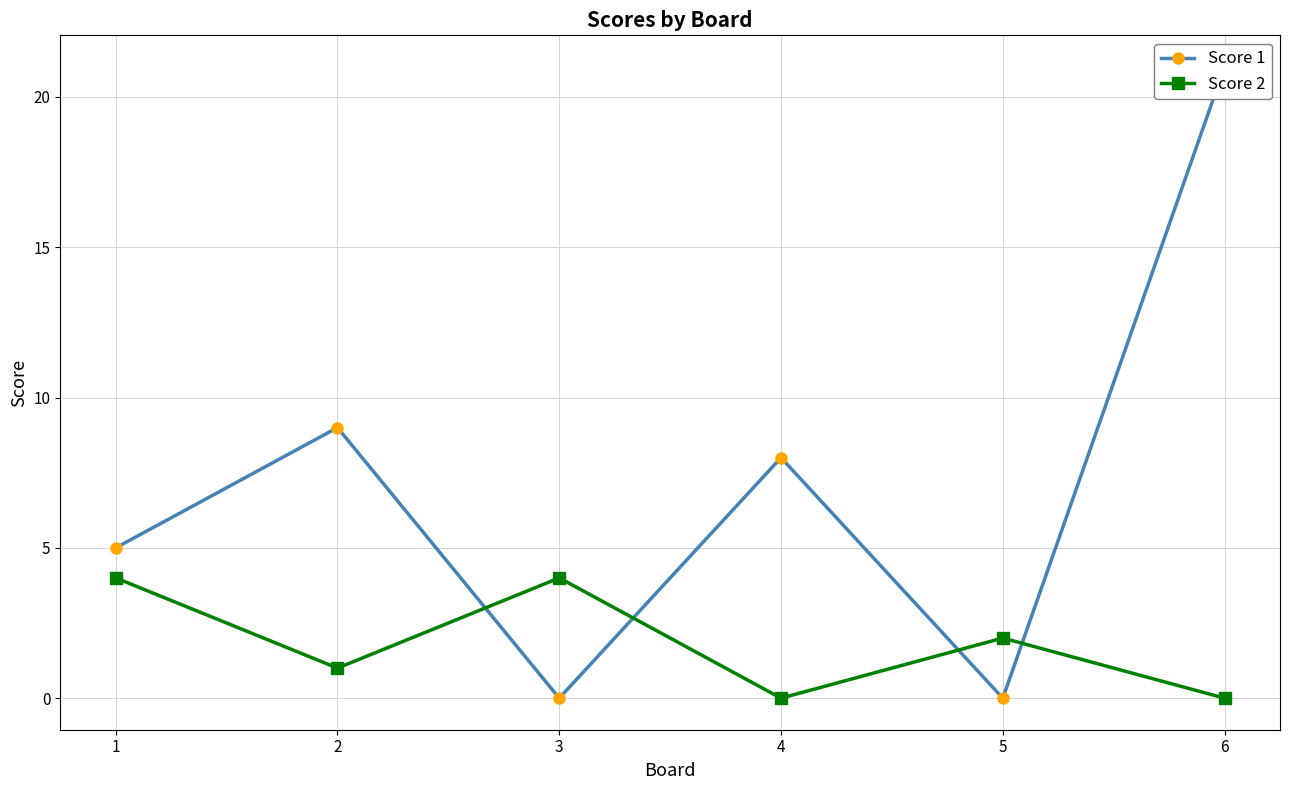

How many values in Score 2 are above zero?

4